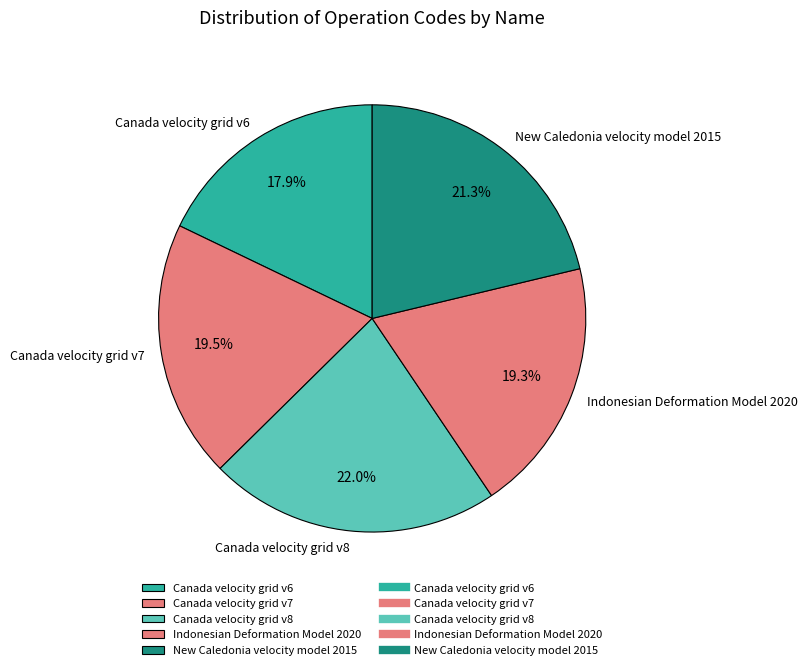

What percentage is NOT represented by Canada velocity grid v6?

82.1%